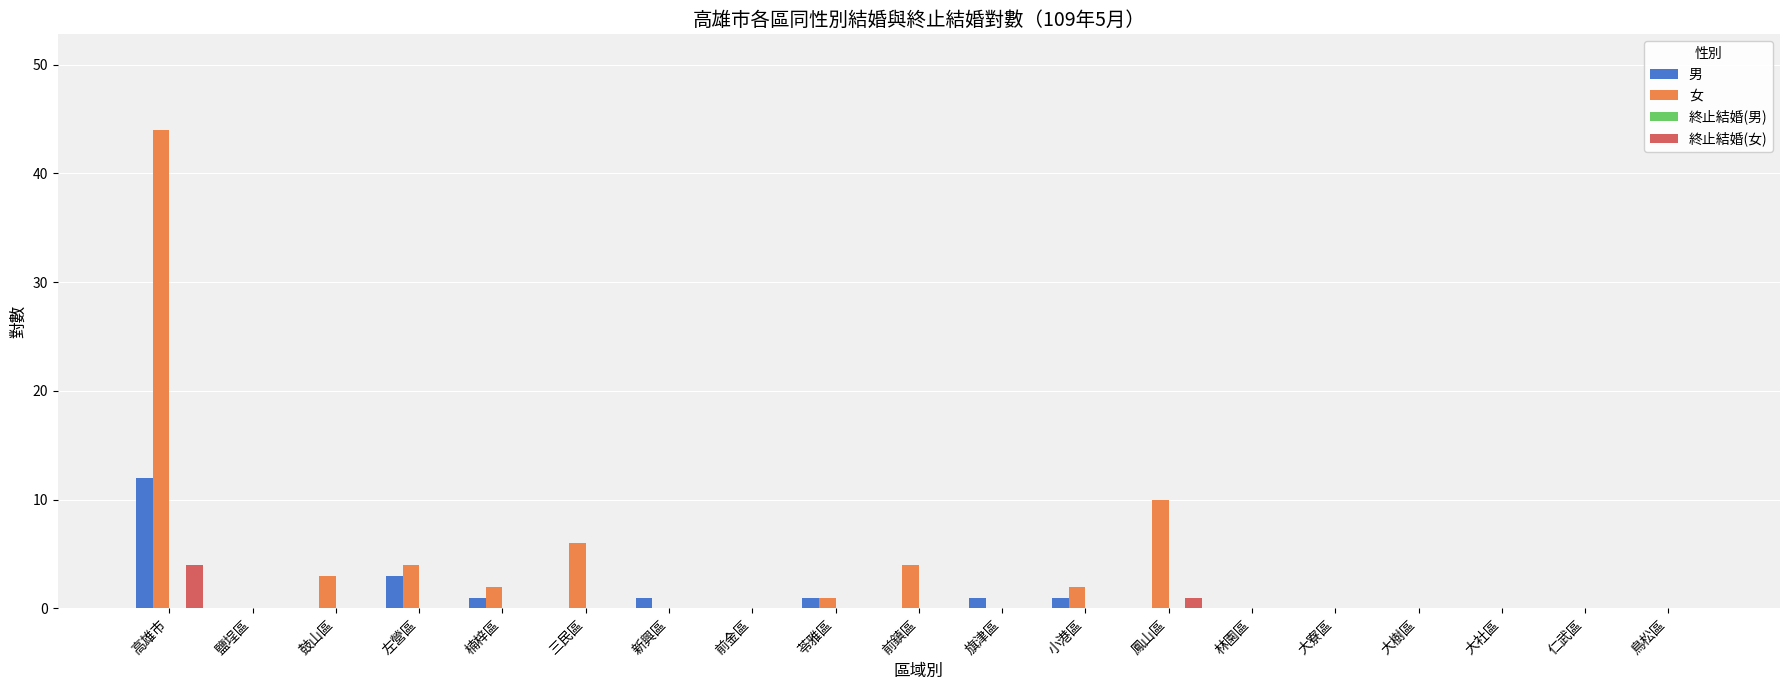

The 女 series shows 6 at 三民區. True or false?

True